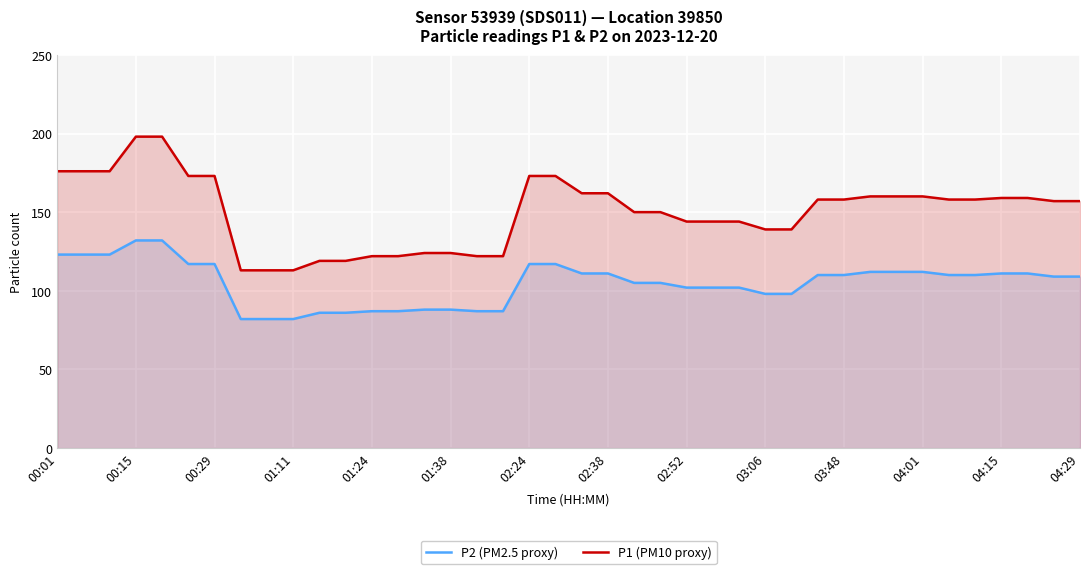

Which series changed the most between 00:29 and 01:11?

P1 (PM10 proxy)